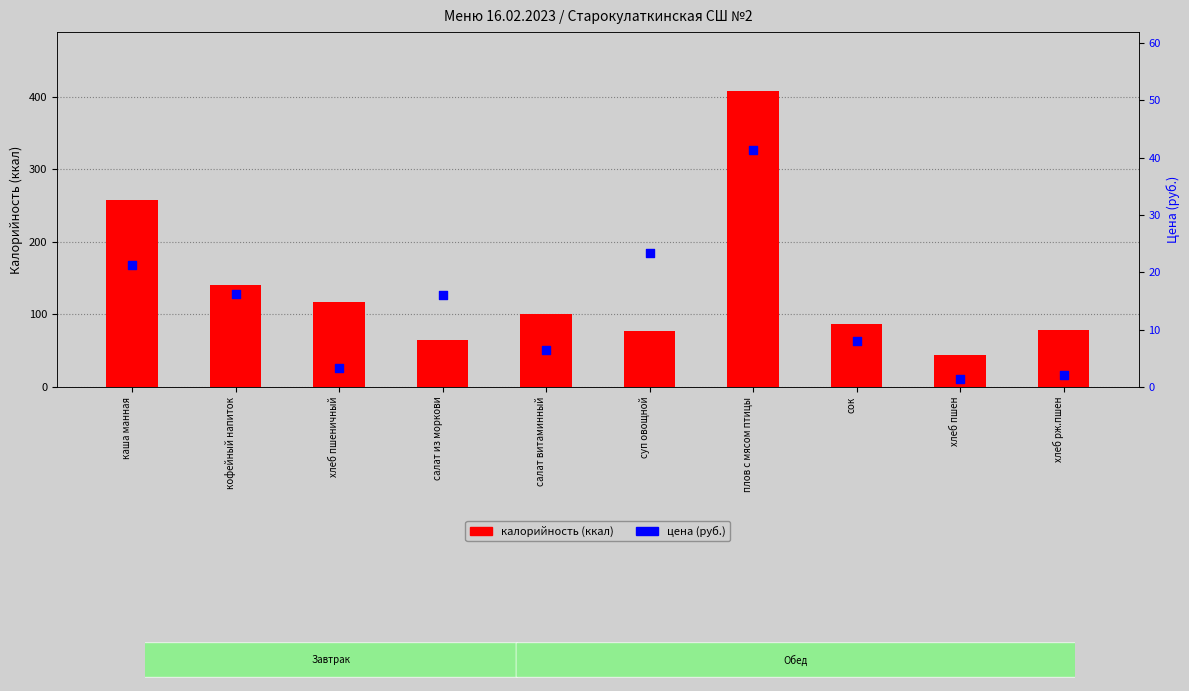

Which series has the largest Y range (max minus min)?

калорийность